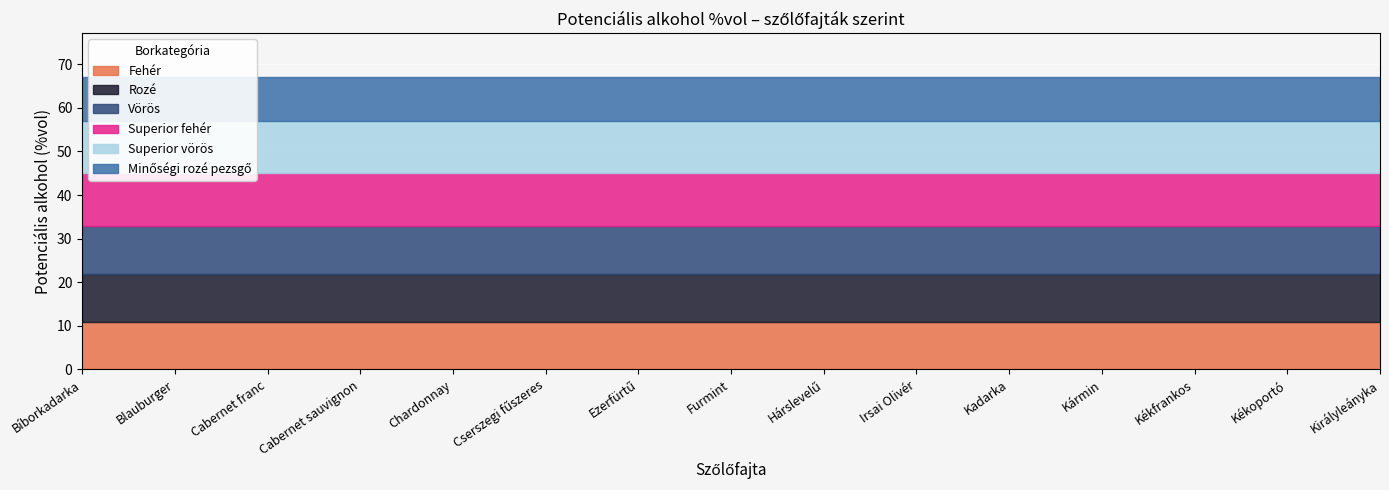

Between Királyleányka and Cabernet sauvignon, which is larger?

Királyleányka